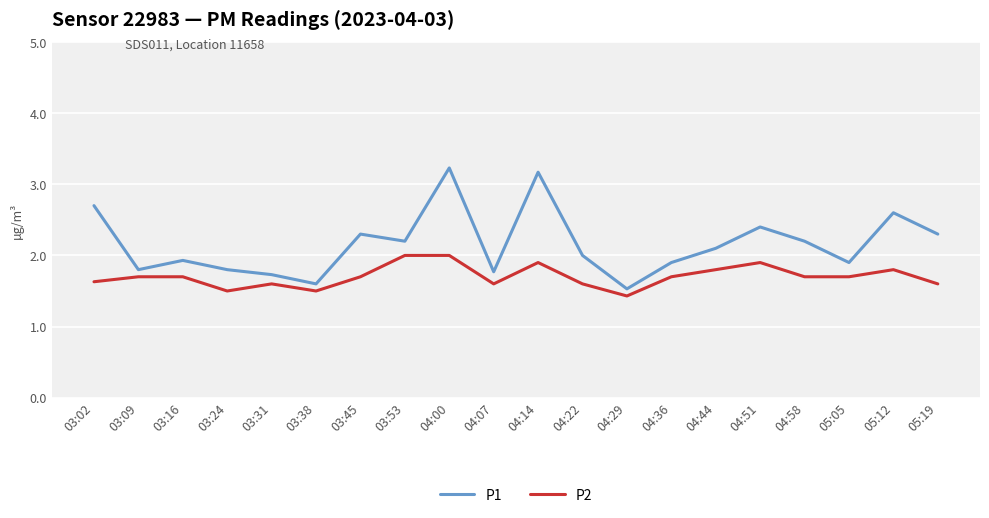

Does the chart display data point markers on the line(s)?

No